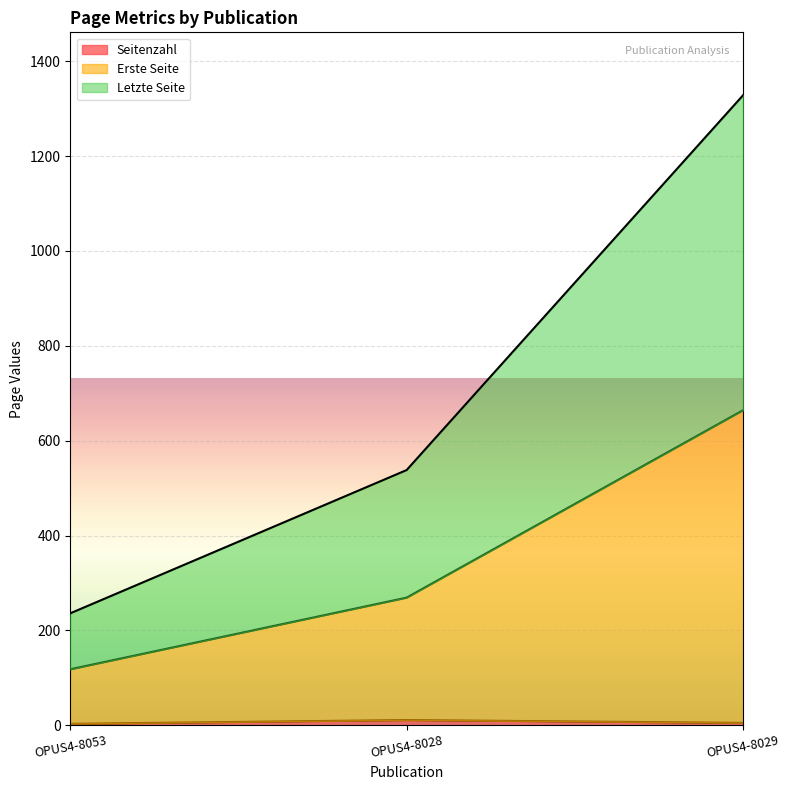

Does the chart display data point markers on the line(s)?

No